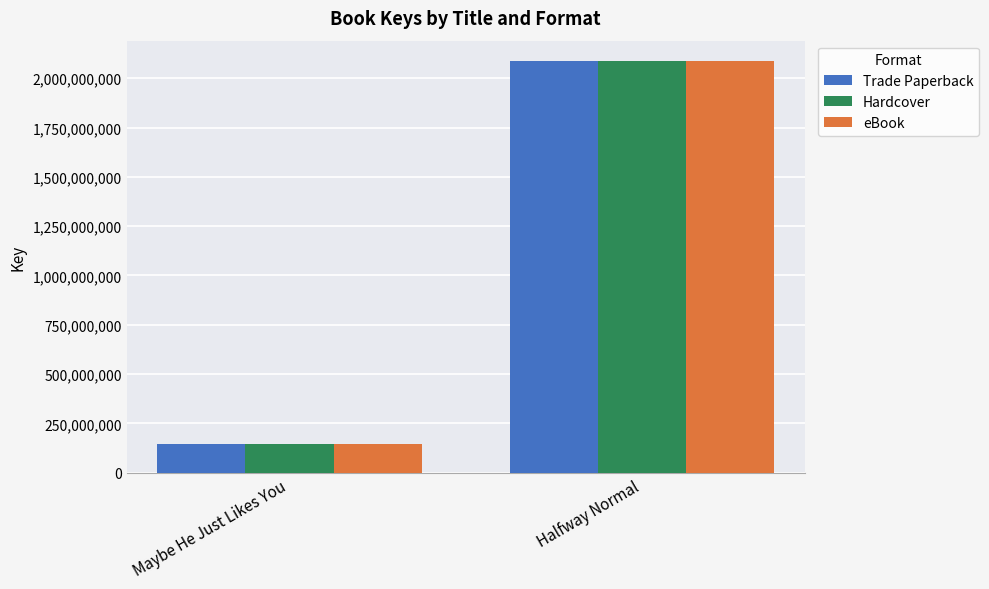

The value of Hardcover at Halfway Normal is 1140972837. True or false?

False